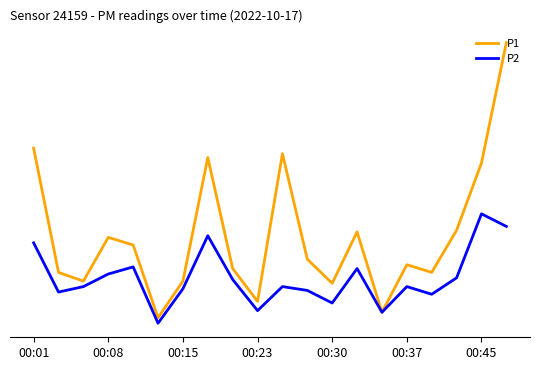

What is the lowest value of the P2 series?

0.2